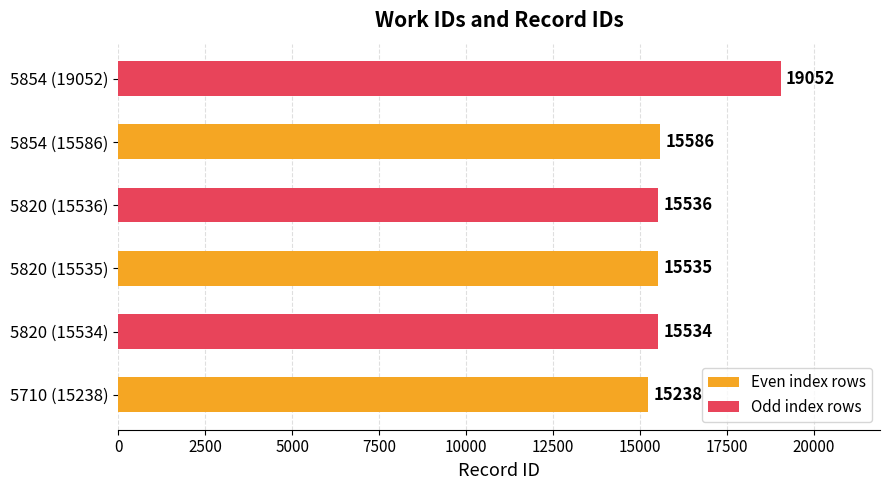

At which label is the value closest to 17145?

5854 (15586)